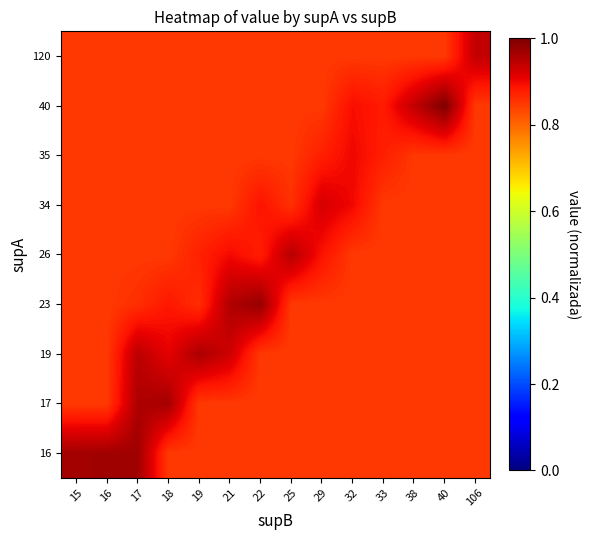

What is the spread (max minus min) of values at 25?

0.1